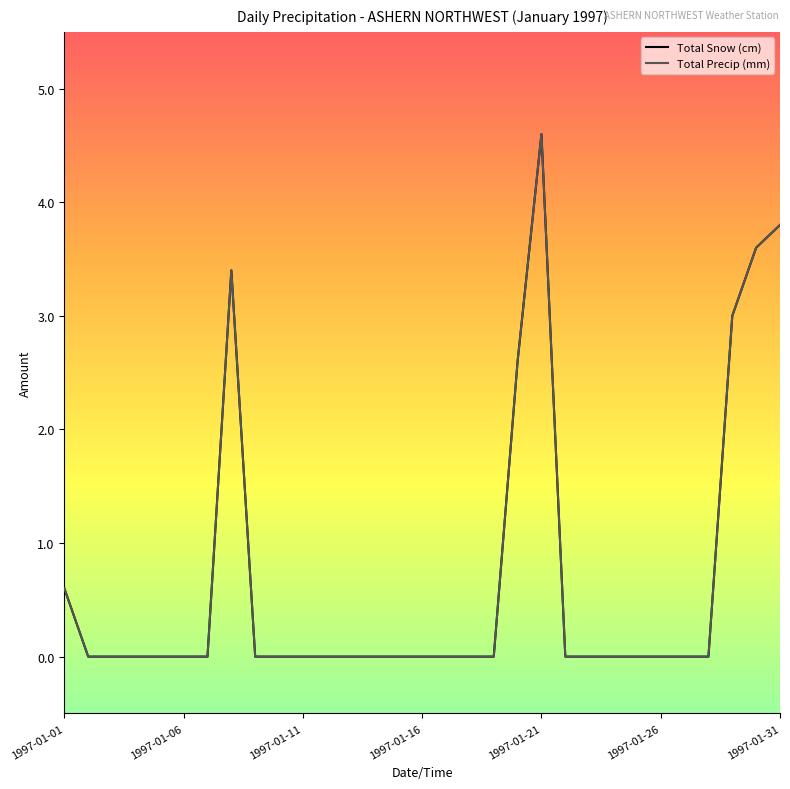

Does the chart have visible grid lines?

No